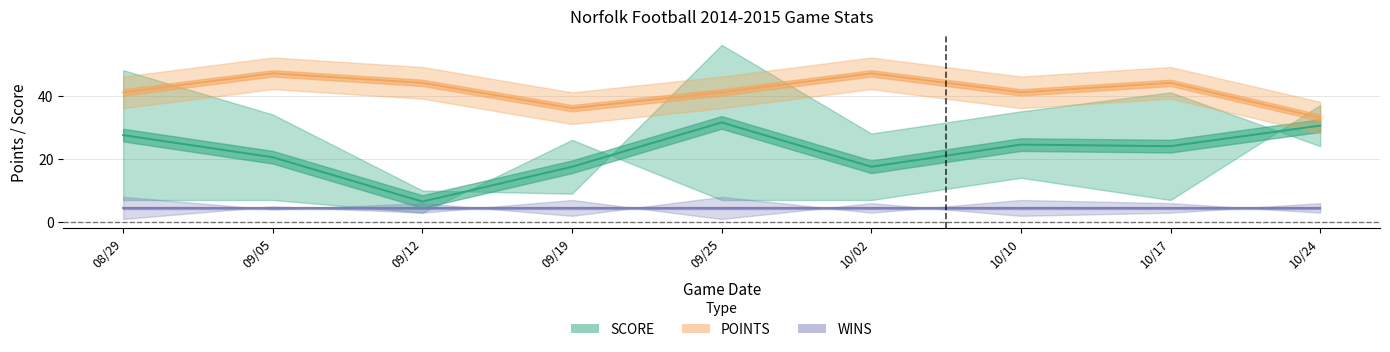

What is the label of the 3rd point from the right?

10/10